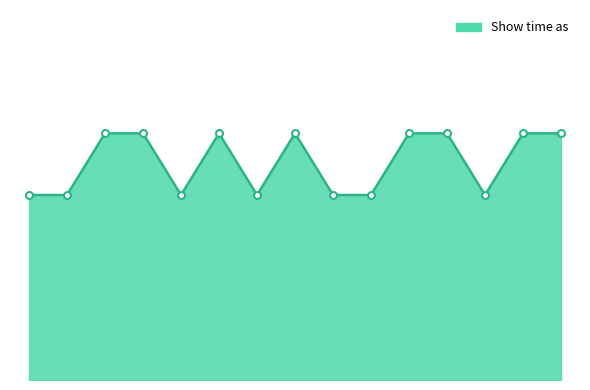

How many points are lower than both their immediate neighbors (excluding endpoints)?

3